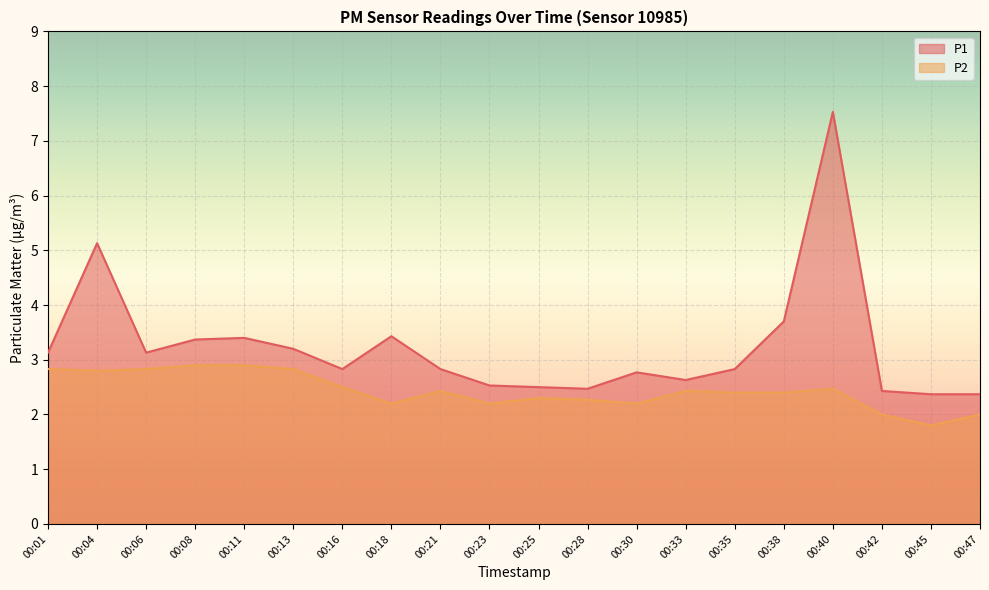

How many lines are shown in the chart?

2